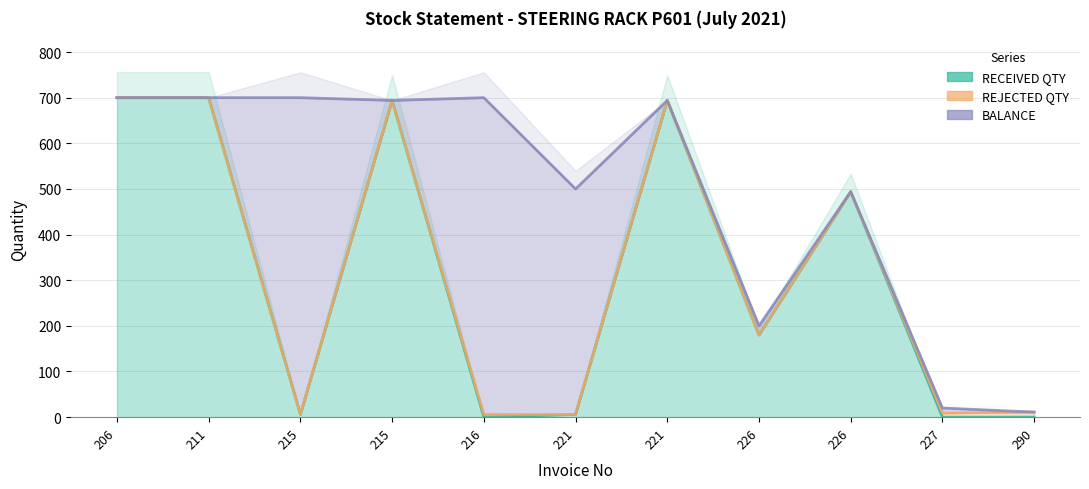

At how many categories does at least one series exceed 612?

6